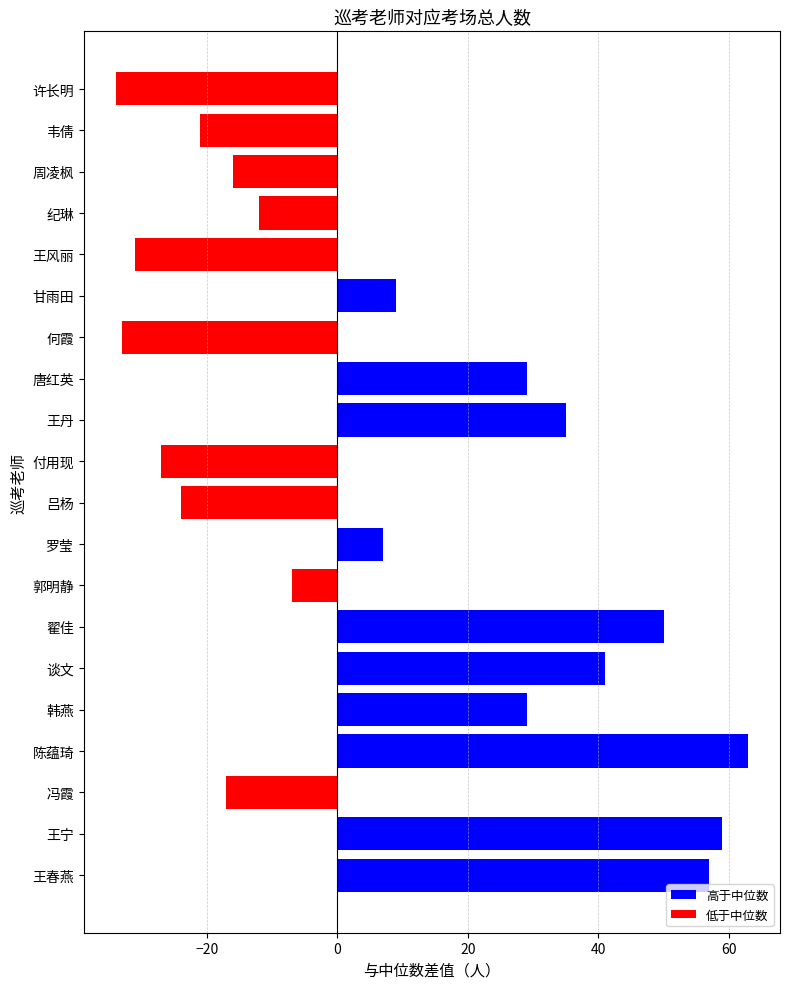

Is it true that the value at 周凌枫 is -16?

True